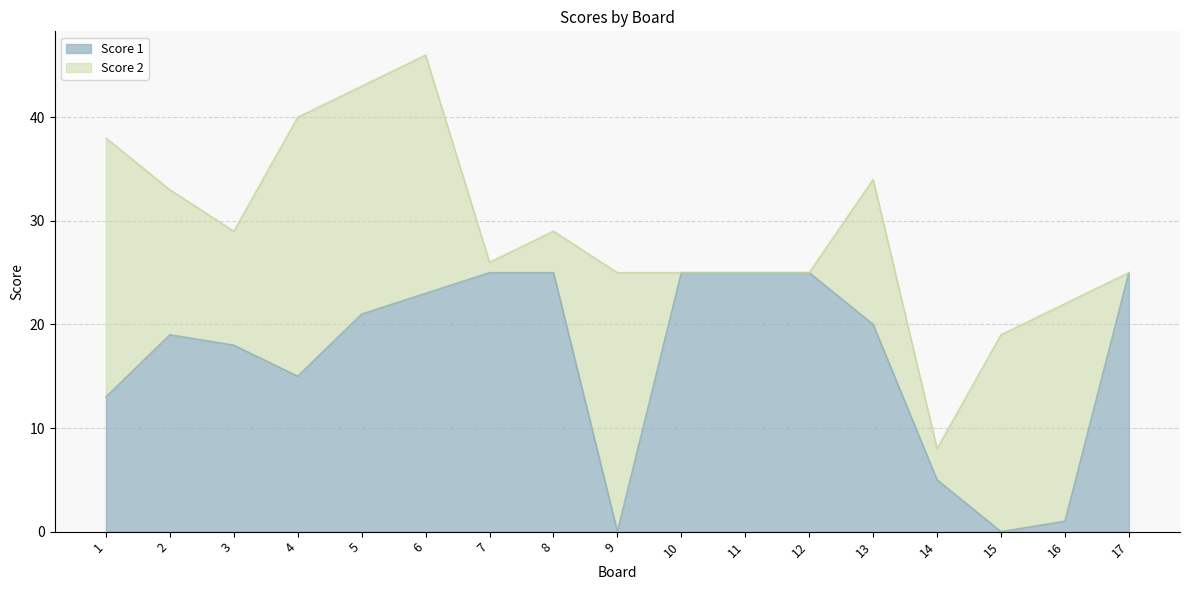

The chart shows a value of 16 at 11. True or false?

False